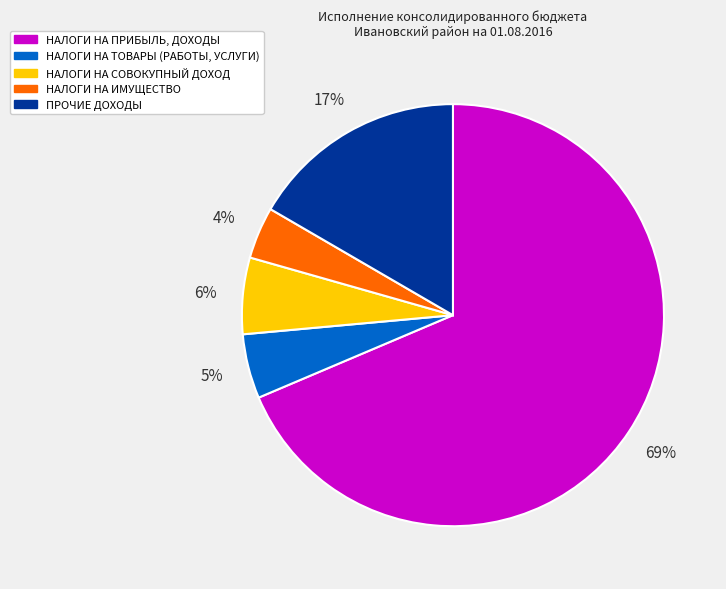

To the nearest percent, what is the average slice percentage?

20%